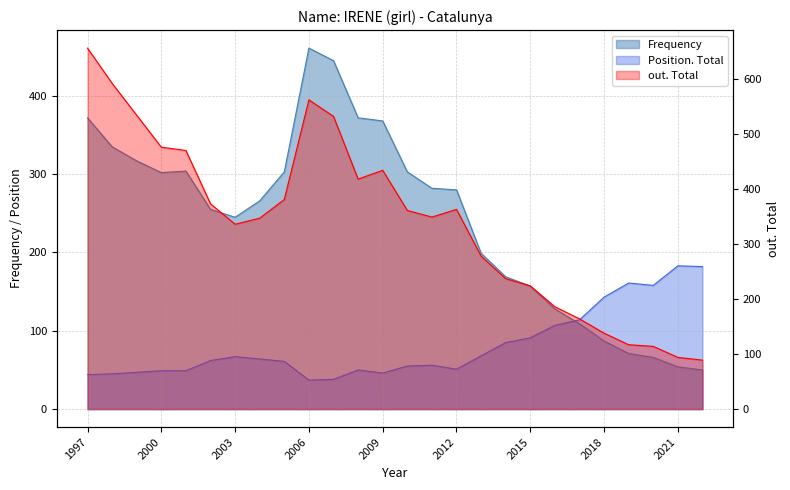

The Position. Total series shows 10 at 2000. True or false?

False